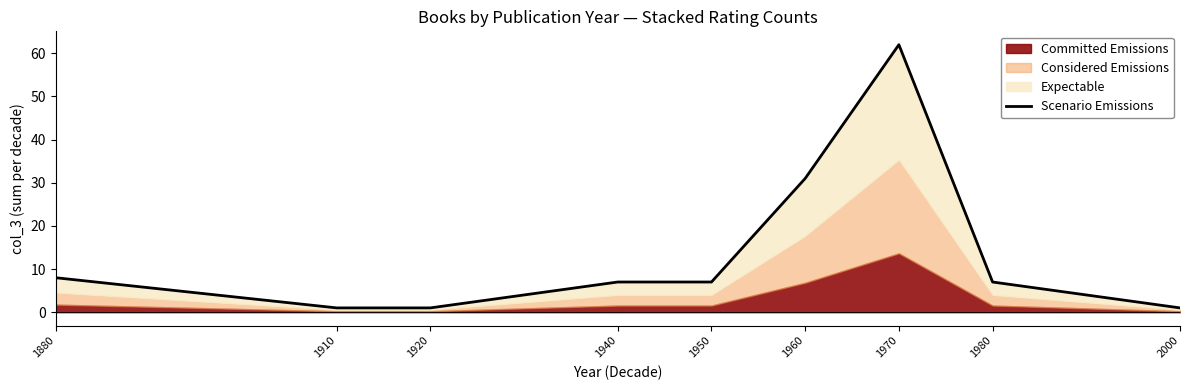

Is it true that the value at 1940 is 9?

False